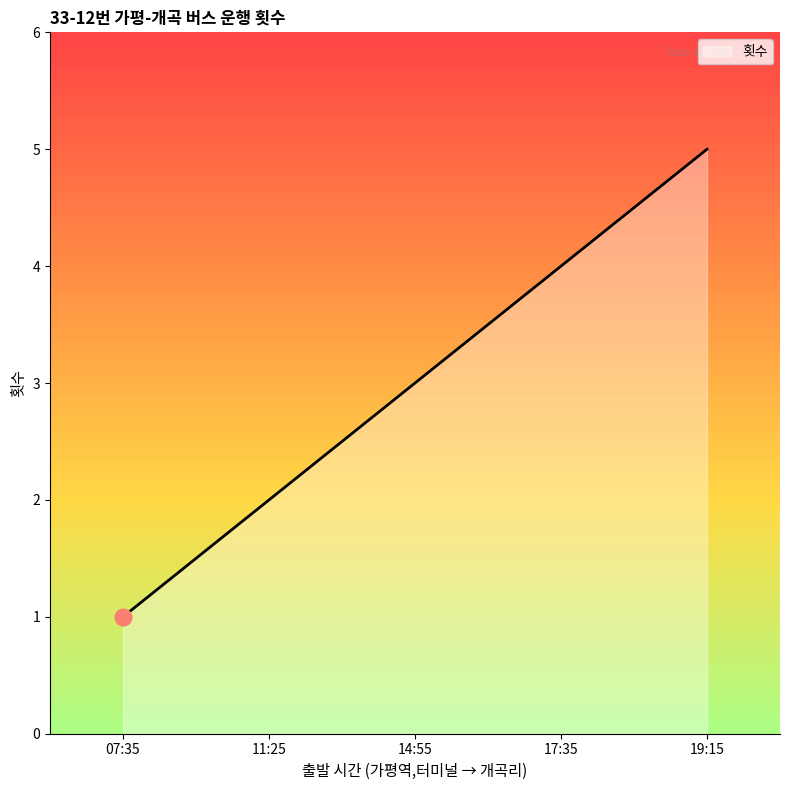

What is the smallest value displayed?

1